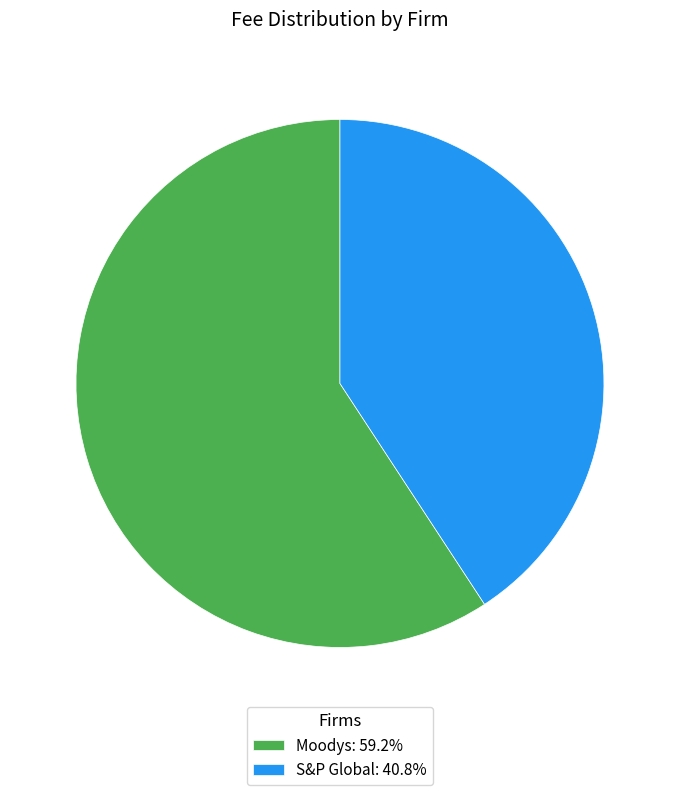

Approximately how many times larger is the value at S&P Global compared to Moodys?

0.7